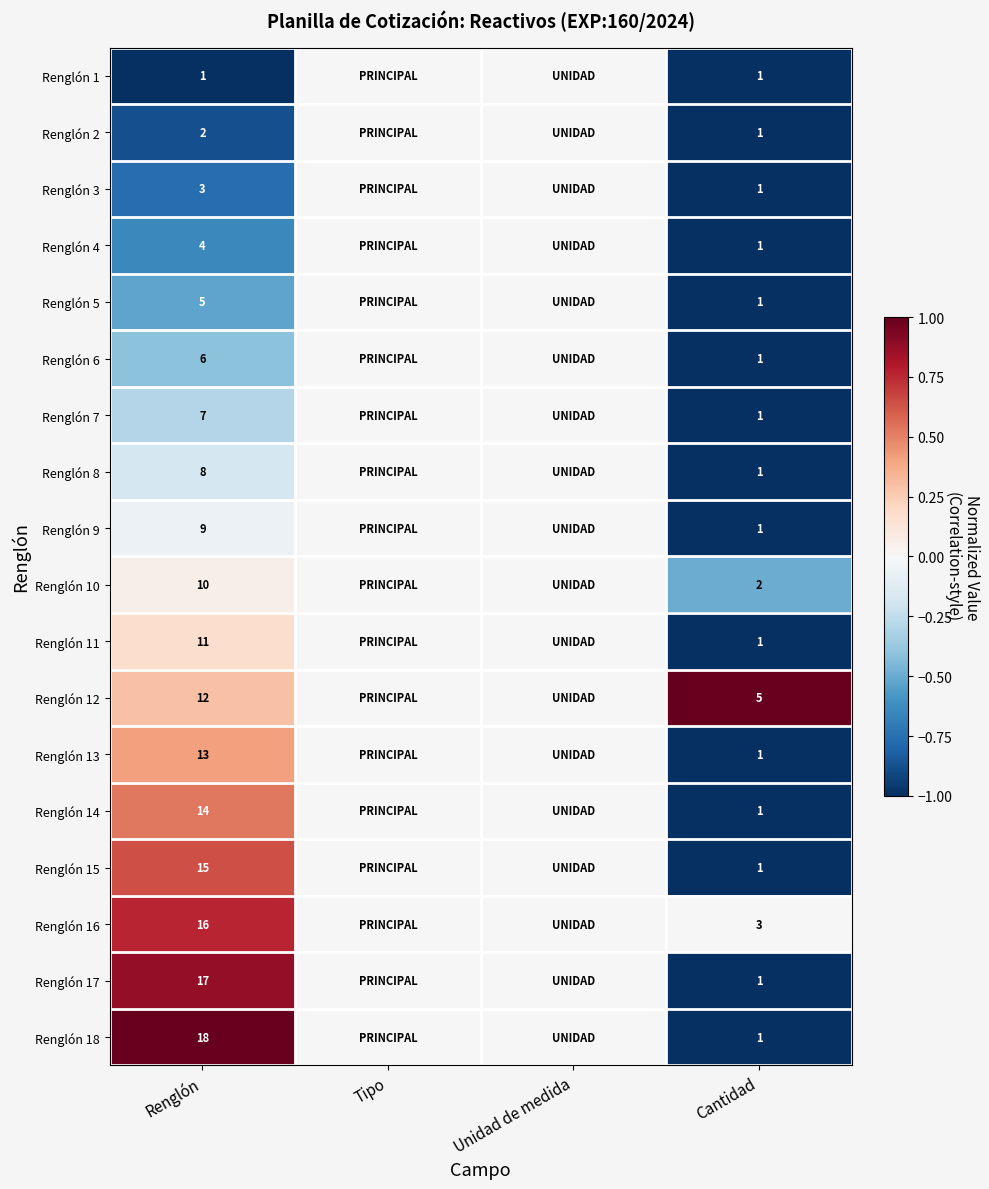

What is the difference between the highest and lowest values at Renglón?

17